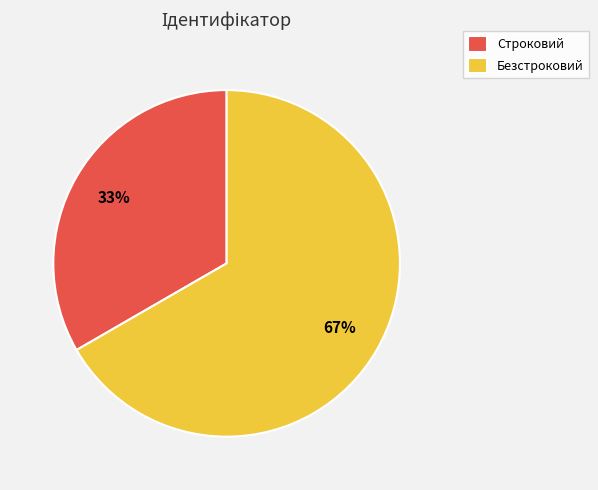

Rank the categories by value from lowest to highest.

Строковий, Безстроковий